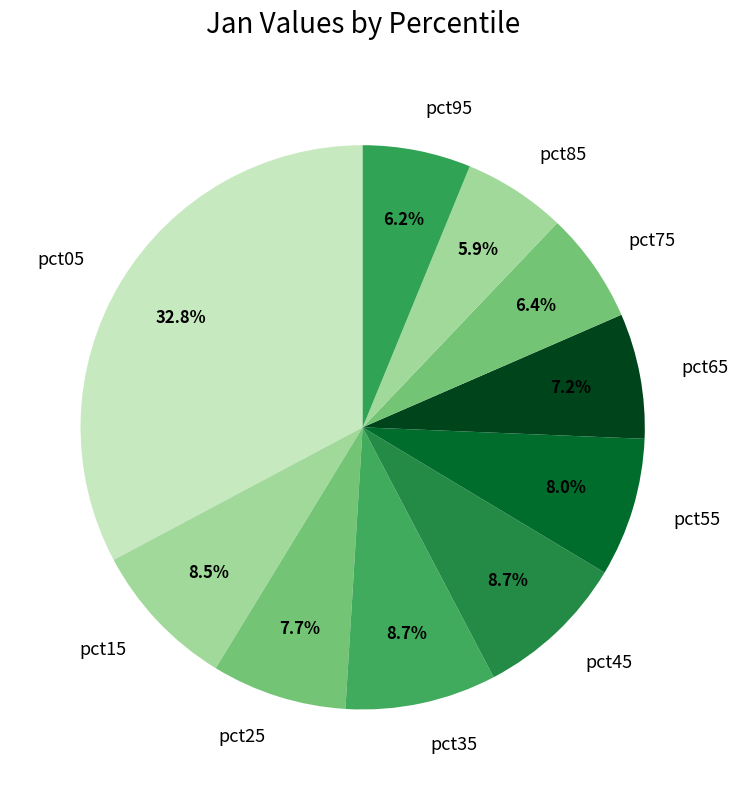

Is the sum of pct15 and pct95 greater than half?

No